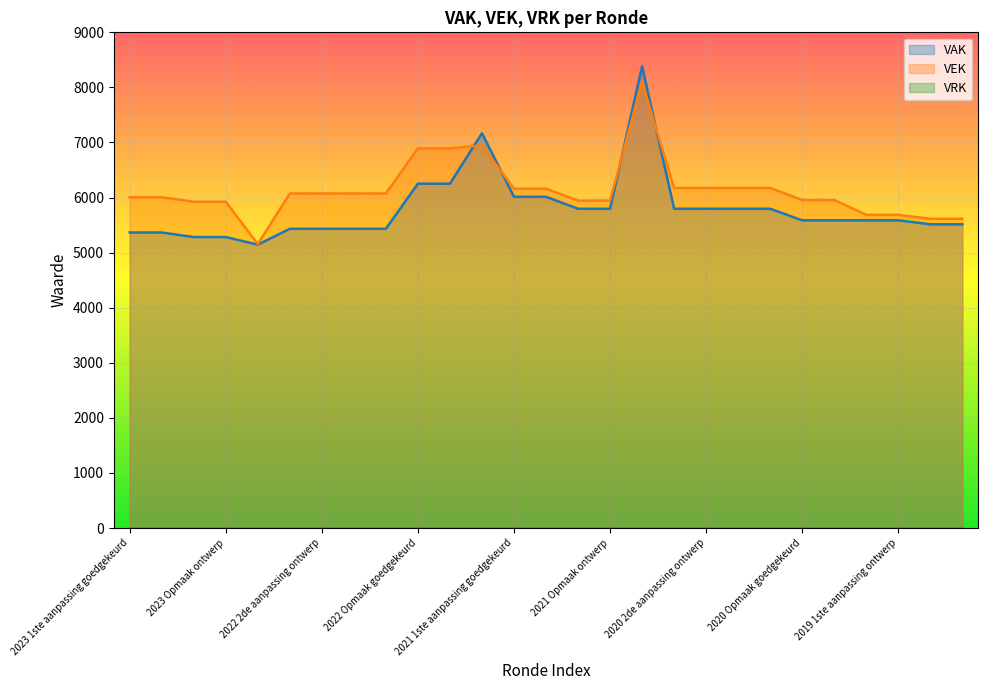

What is the value of the VAK point at the 20th from the left?

5797